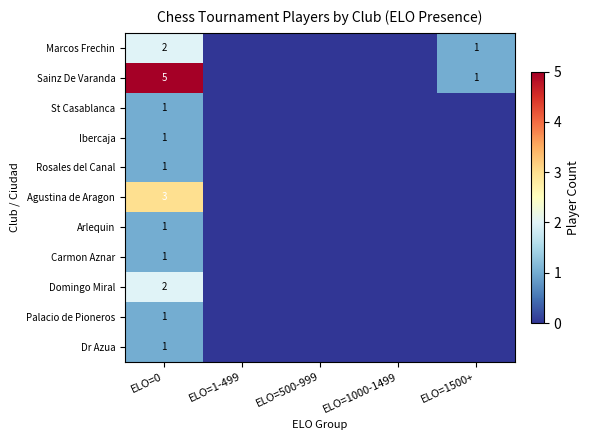

What is the total value across all series at ELO=0?

19